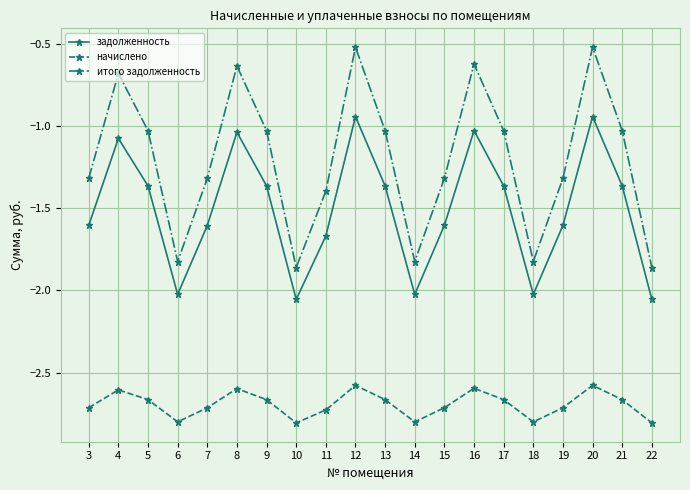

Which series has the largest total across all categories?

итого задолженность